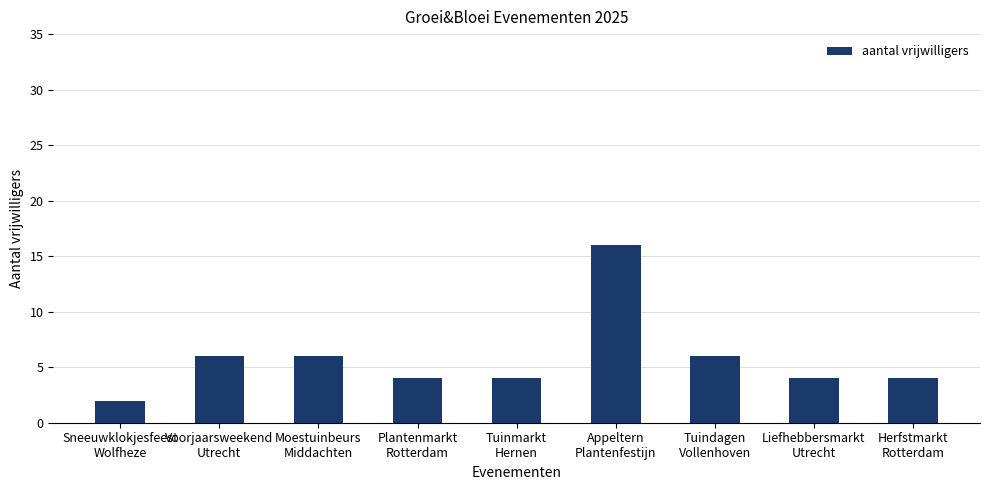

Is it true that the value at Moestuinbeurs
Middachten is 6?

True